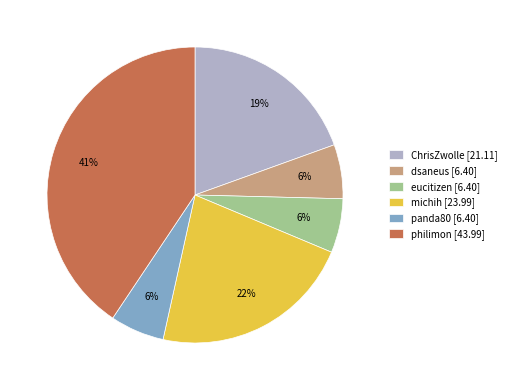

What is the ratio of the value at dsaneus to the value at michih?

0.3